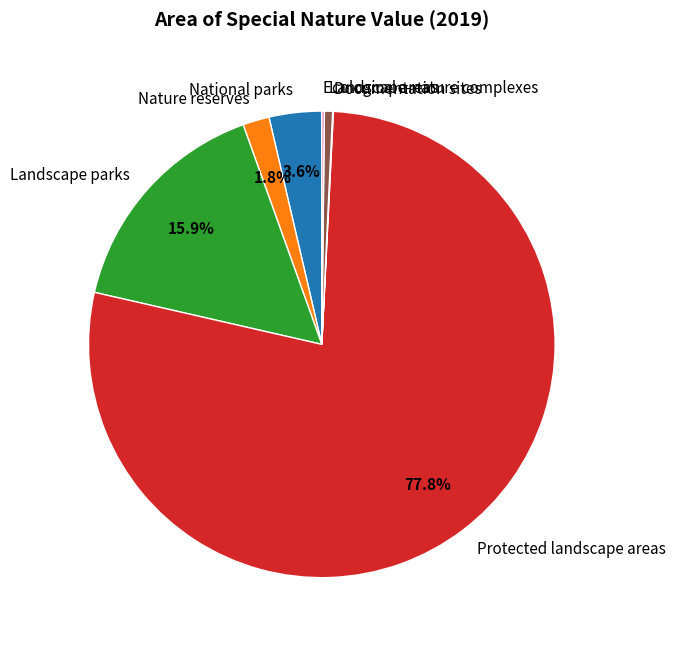

Which slice is the largest?

Protected landscape areas